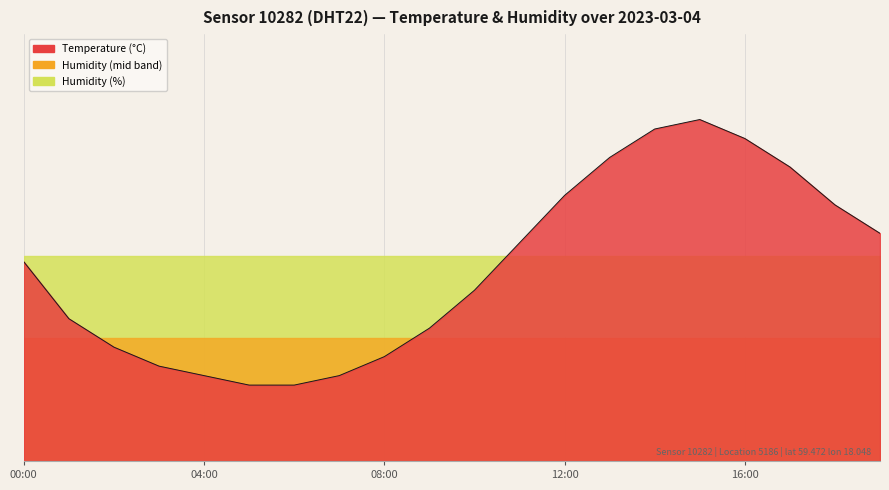

Reading left to right, what are all the values shown in this chart?

00:00=2.1	01:00=1.5	02:00=1.2	03:00=1.0	04:00=0.9	05:00=0.8	06:00=0.8	07:00=0.9	08:00=1.1	09:00=1.4	10:00=1.8	11:00=2.3	12:00=2.8	13:00=3.2	14:00=3.5	15:00=3.6	16:00=3.4	17:00=3.1	18:00=2.7	19:00=2.4